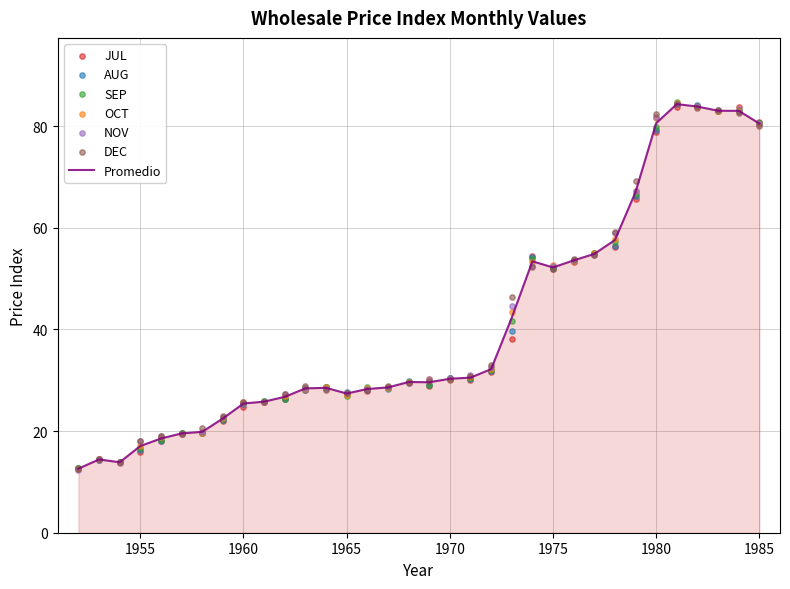

Which series contains the highest Y value?

SEP